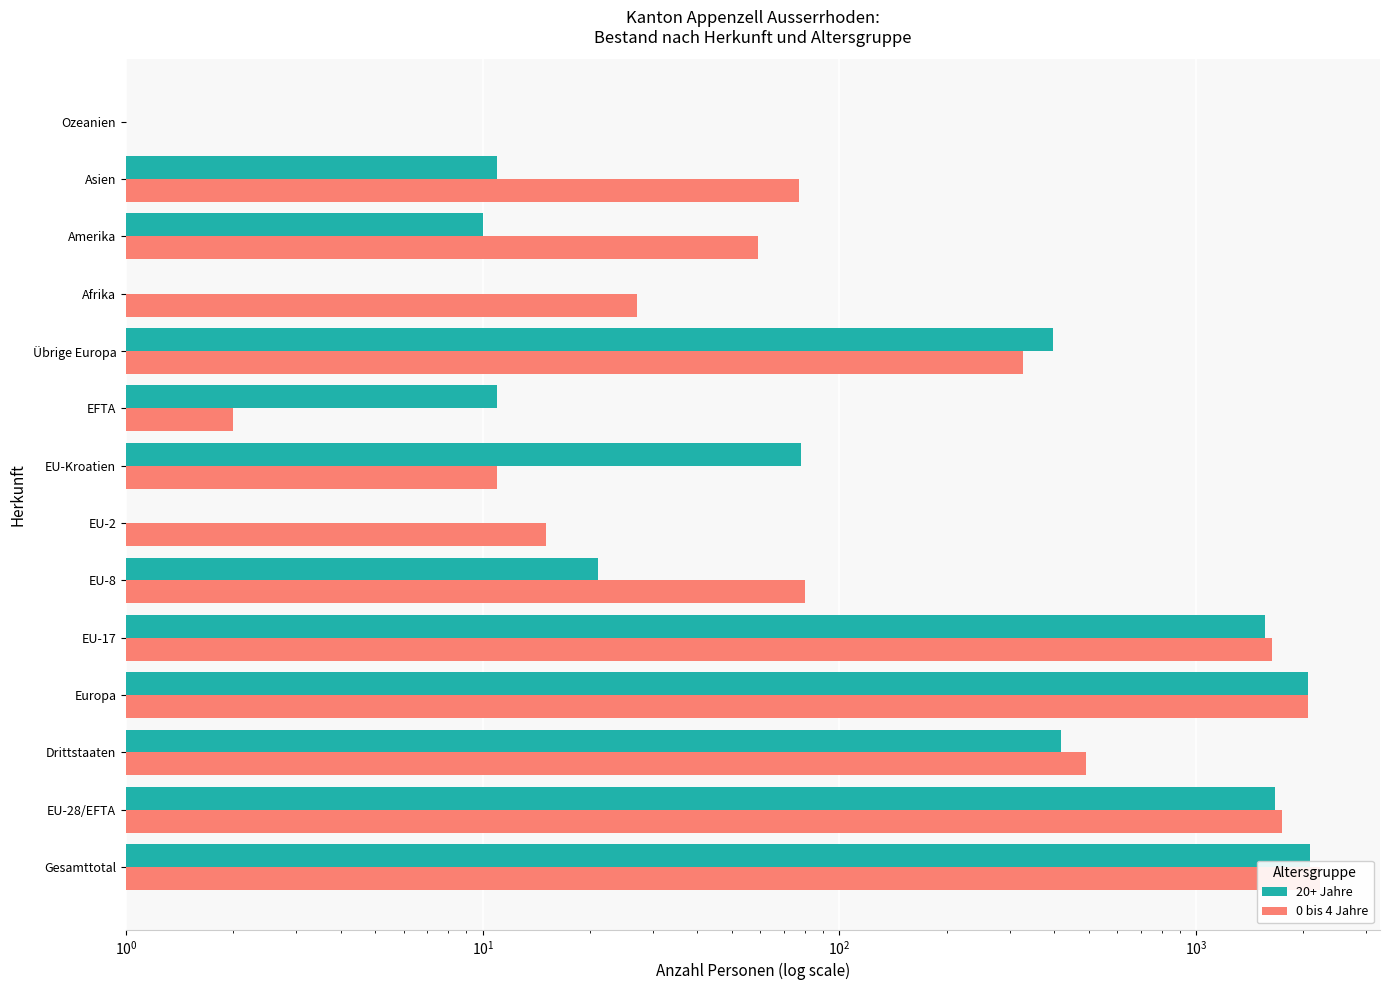

How many data points in 20+ Jahre are above 78?

6